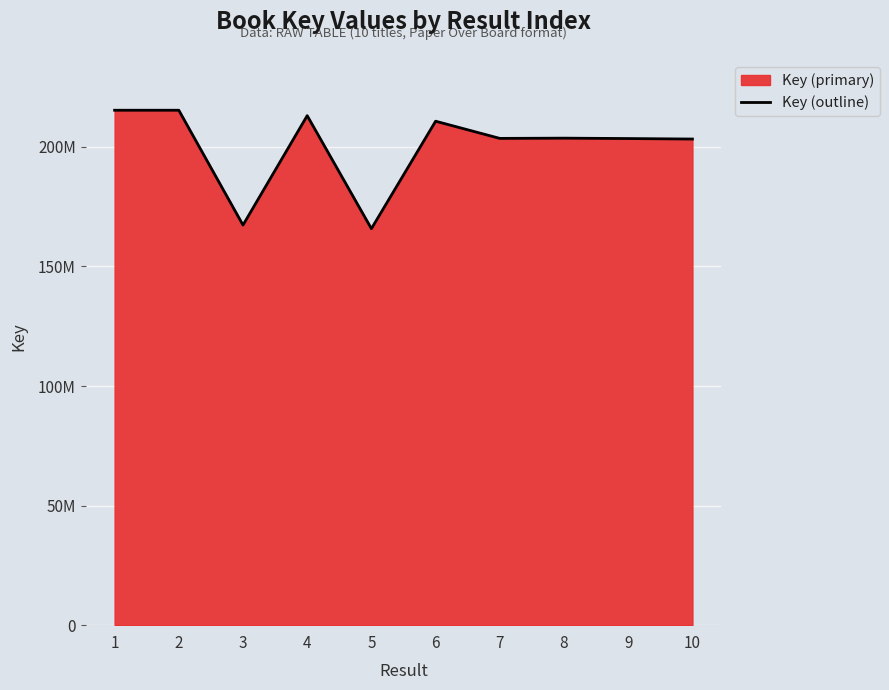

Reading right to left, transcribe all the data shown in this chart.

203291036	203497142	203660925	203560912	210745622	165807735	213065371	167313779	215335863	215335822